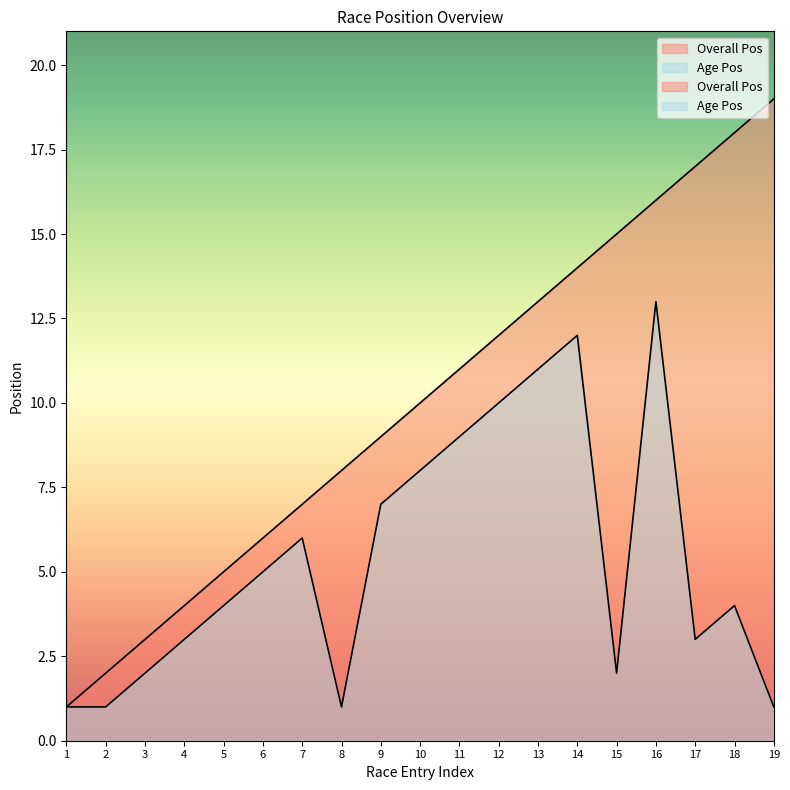

What is the difference between the second highest and second lowest values in the Age Pos series?

11